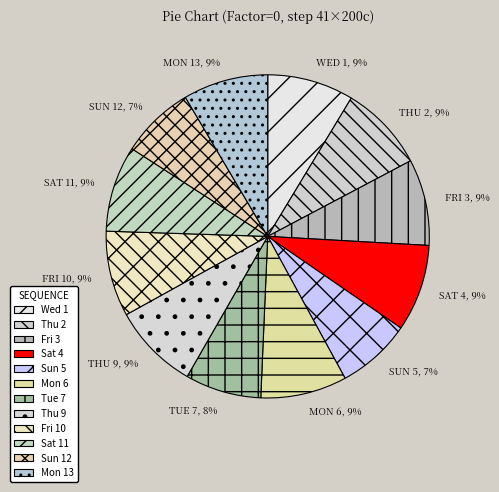

Count the number of slices in the pie.

12